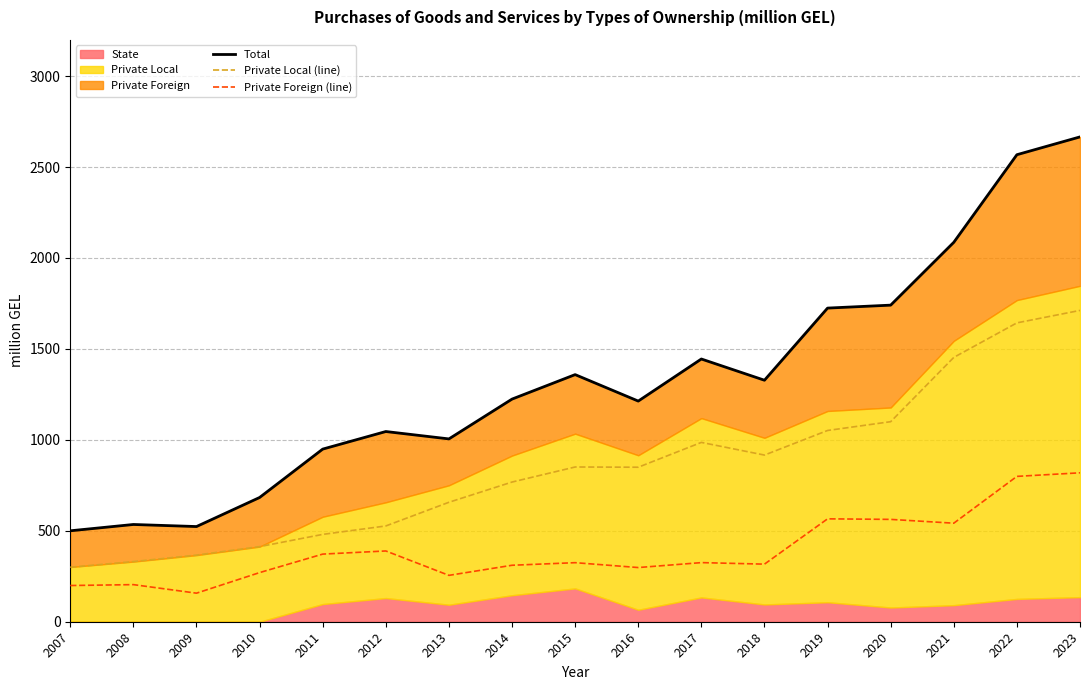

Where is Total nearest to the value 1582?

2017